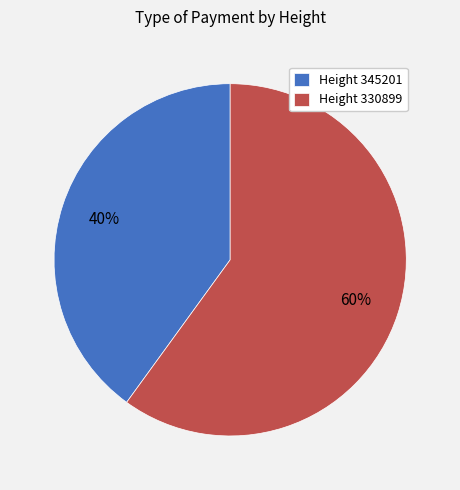

Which slice is the largest?

Height 330899